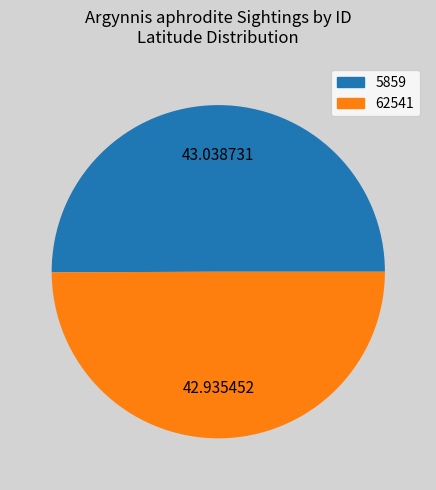

Approximately how many times larger is the value at 62541 compared to 5859?

1.0